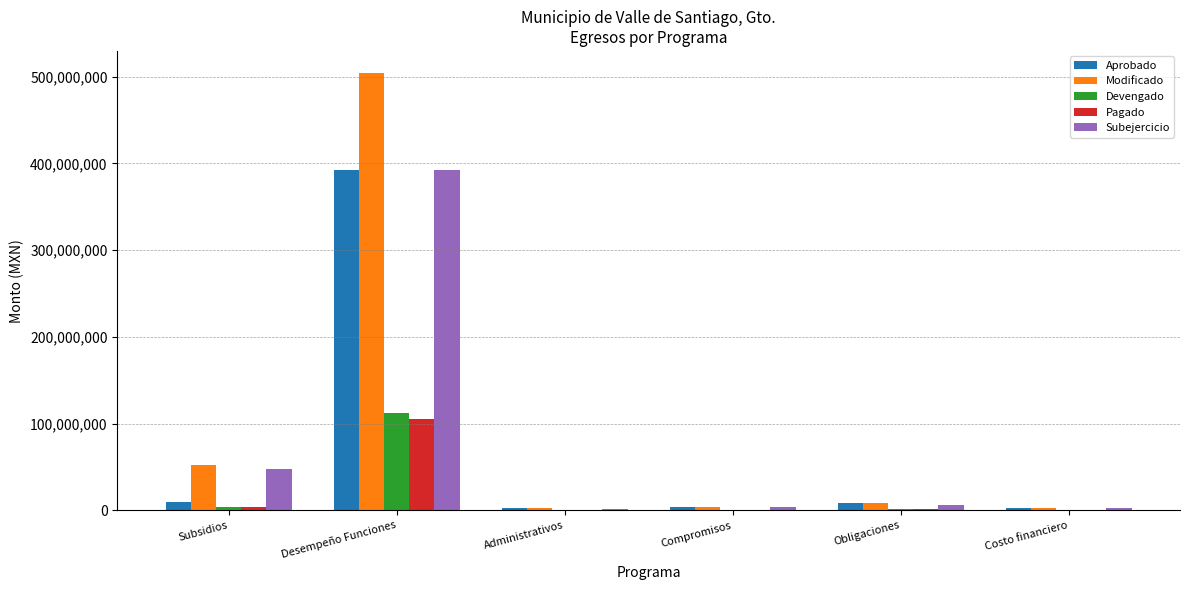

What is the greatest value displayed?

504272579.4